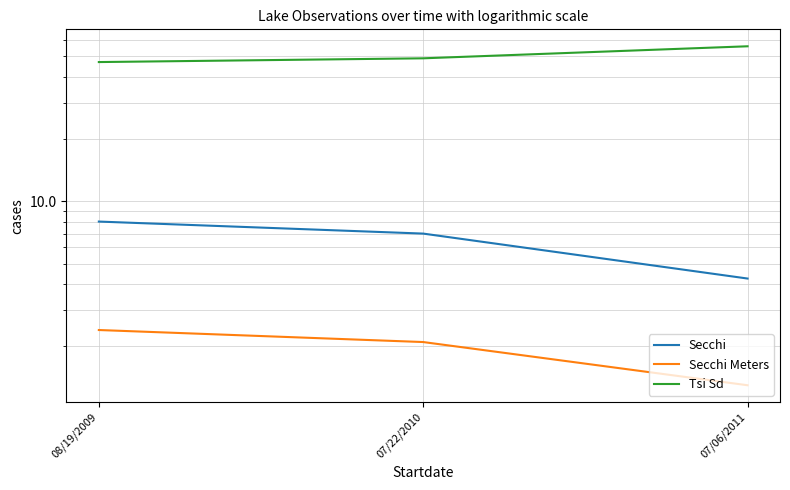

What is the difference between the maximum and minimum values in the Tsi Sd series?

9.0